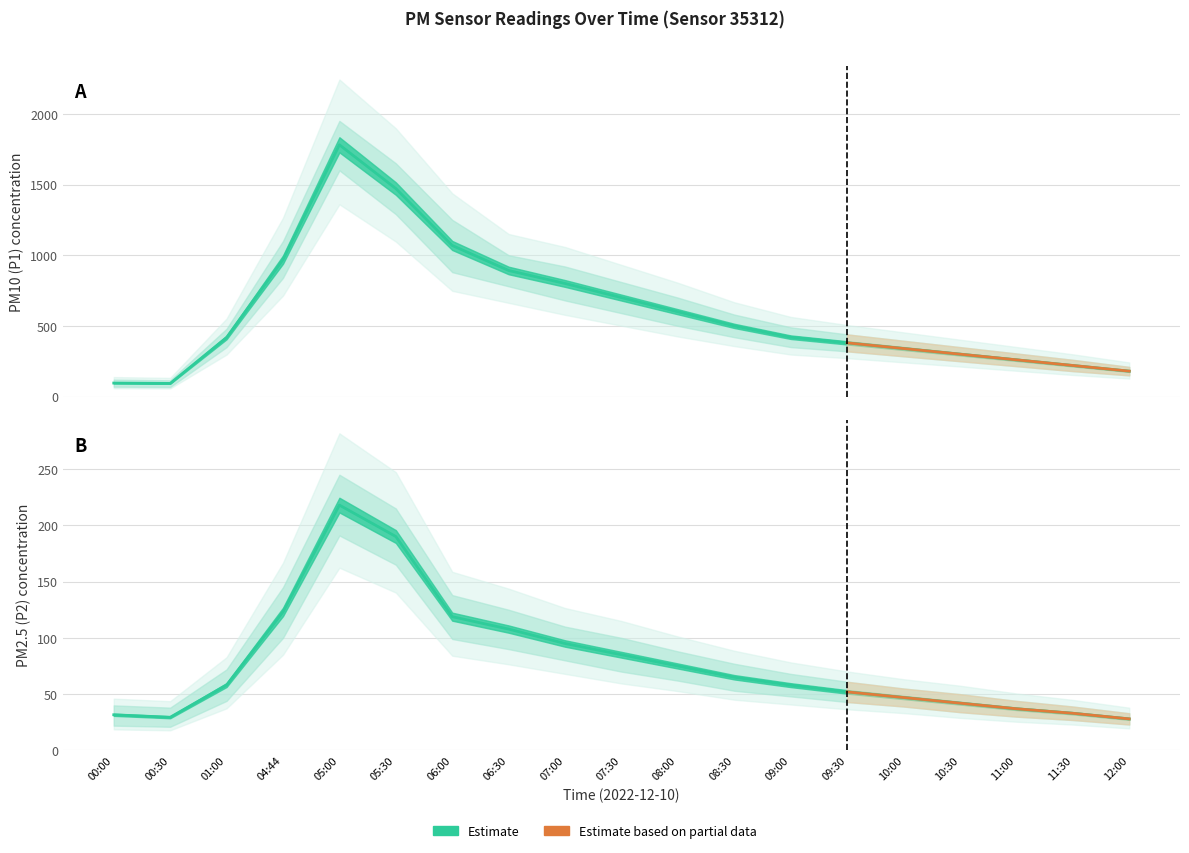

Count the number of data series in this chart.

2